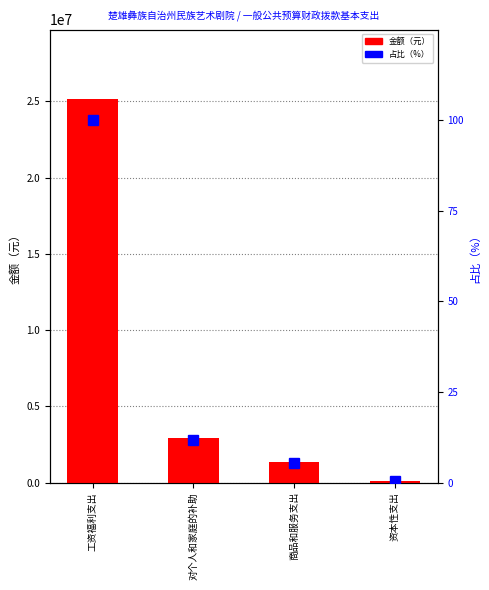

At 商品和服务支出, list the series in order from largest to smallest.

金额（元）, 占比（%）